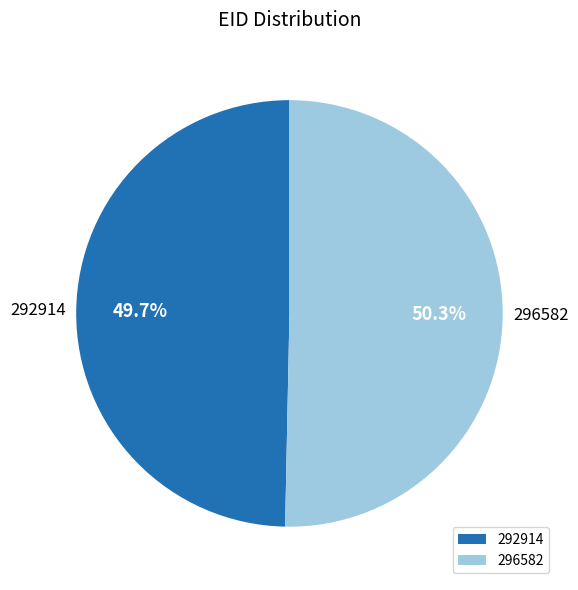

How many segments does this pie chart have?

2